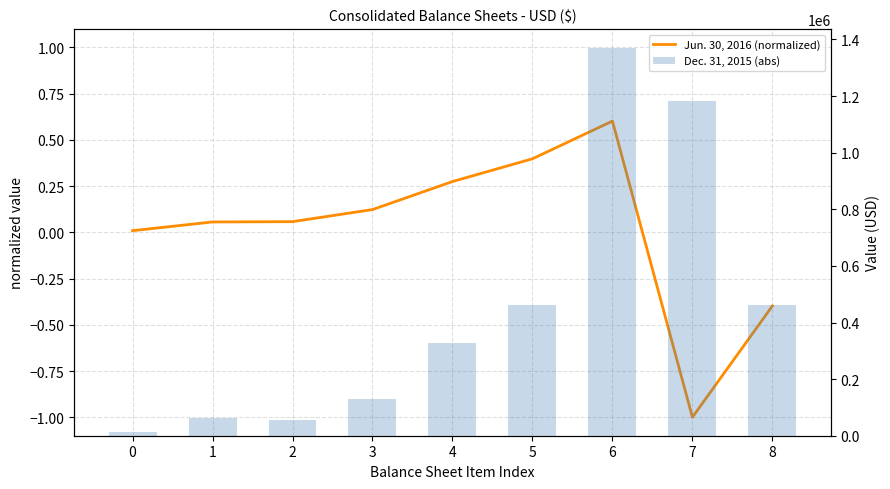

What is the value of the Jun. 30, 2016 (normalized) bar at the 7th from the left?

0.6